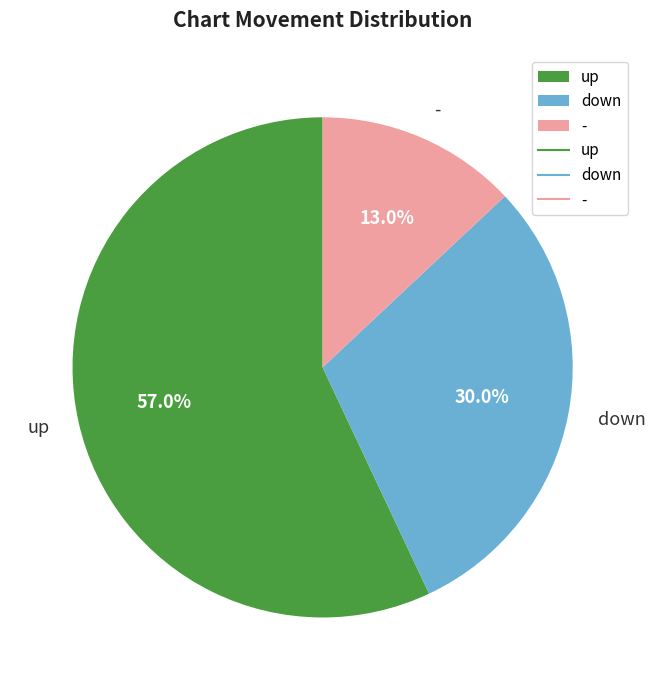

How many segments does this pie chart have?

3